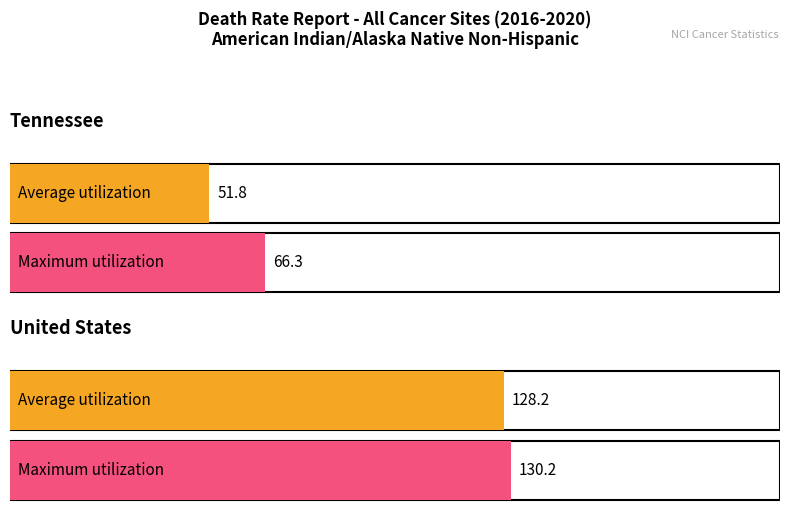

How many data points in Maximum utilization are less than 130?

1